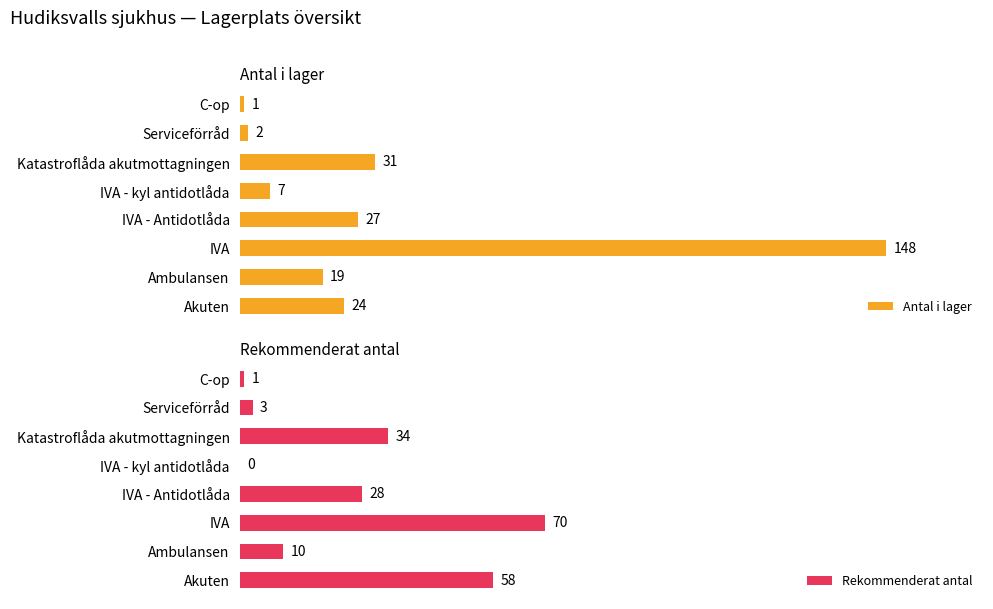

List the labels in order of Antal i lager value, smallest first.

C-op, Serviceförråd, IVA - kyl antidotlåda, Ambulansen, Akuten, IVA - Antidotlåda, Katastroflåda akutmottagningen, IVA